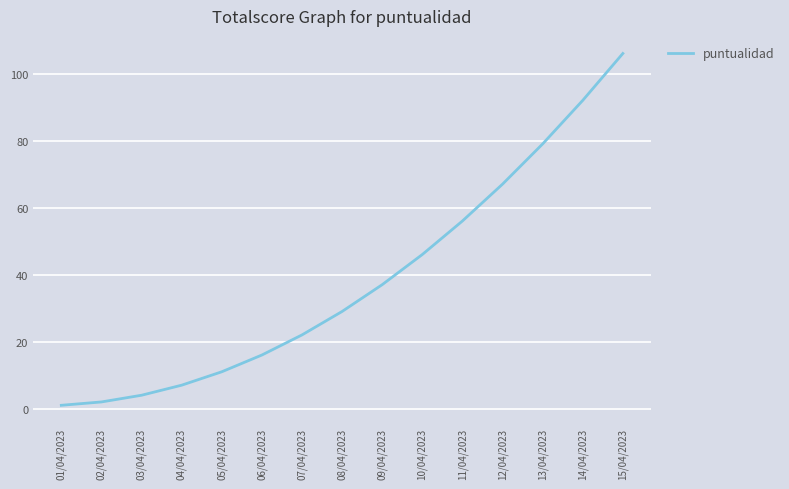

What is the change in value from 04/04/2023 to 05/04/2023?

+4